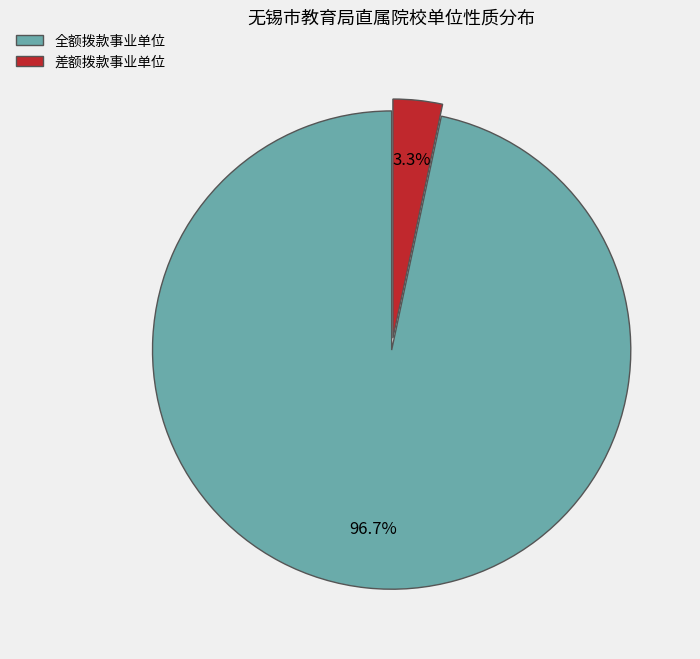

Does 差额拨款事业单位 account for over 50% of the chart?

No